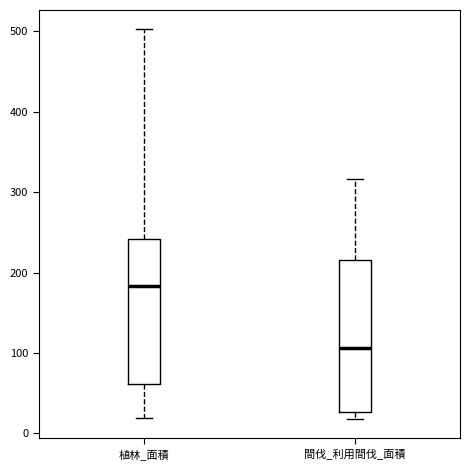

Reading left to right, transcribe this box plot: for each box, give where its median line is, the range the box spans, and where its two whiskers end, as read against the y-axis. The values are not printed on the chart, so give them approximately, as read against the axis.

植林_面積: median 180, box 60 to 240, whiskers 20 to 500
間伐_利用間伐_面積: median 110, box 30 to 220, whiskers 20 to 320